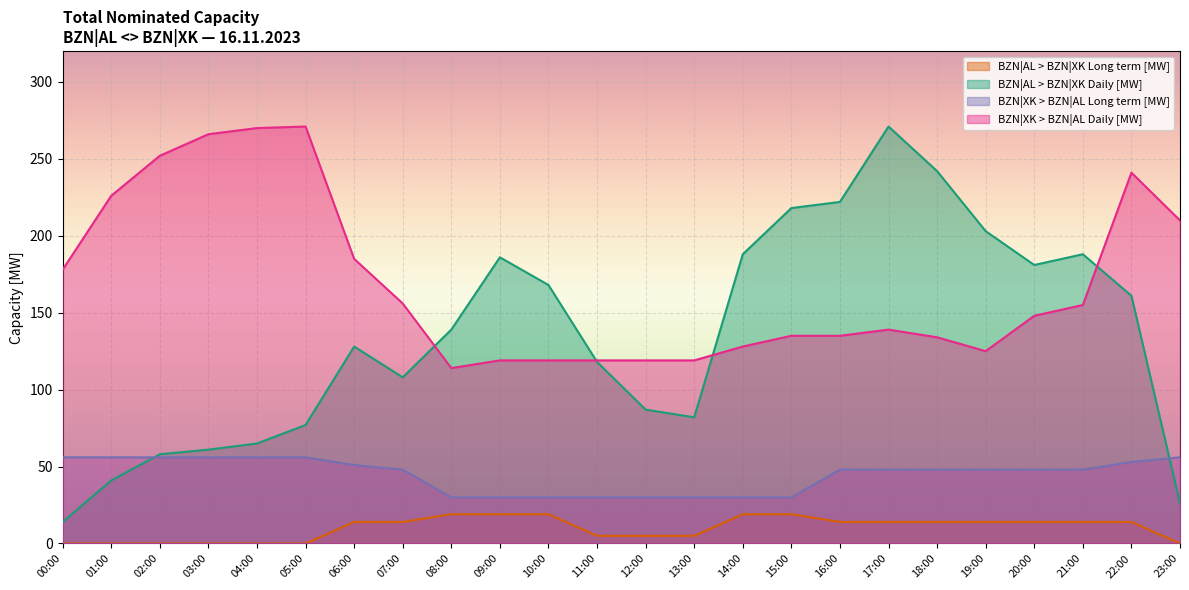

Is it true that BZN|XK > BZN|AL Daily [MW] equals 135 at 16:00?

True